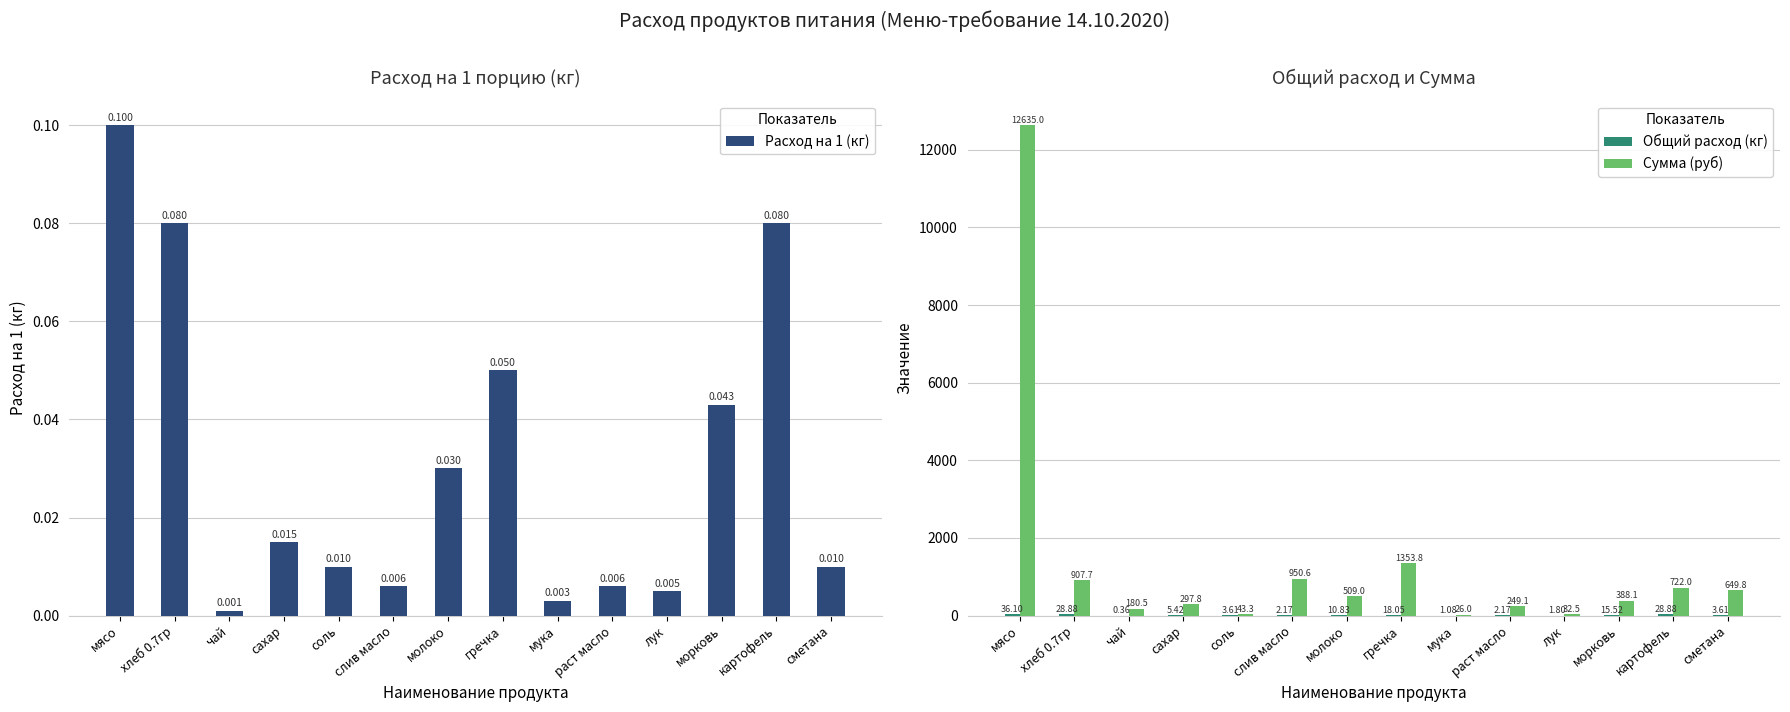

What is the difference between the maximum and second lowest values in the Сумма (руб) series?

12602.5